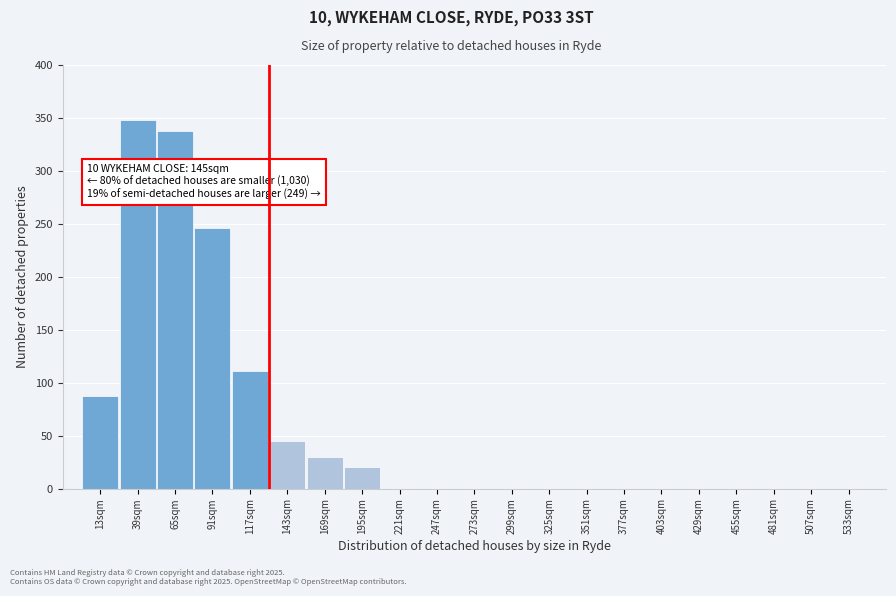

Reading left to right, what are all the values shown in this chart?

13sqm=87	39sqm=348	65sqm=338	91sqm=246	117sqm=111	143sqm=45	169sqm=30	195sqm=20	221sqm=0	247sqm=0	273sqm=0	299sqm=0	325sqm=0	351sqm=0	377sqm=0	403sqm=0	429sqm=0	455sqm=0	481sqm=0	507sqm=0